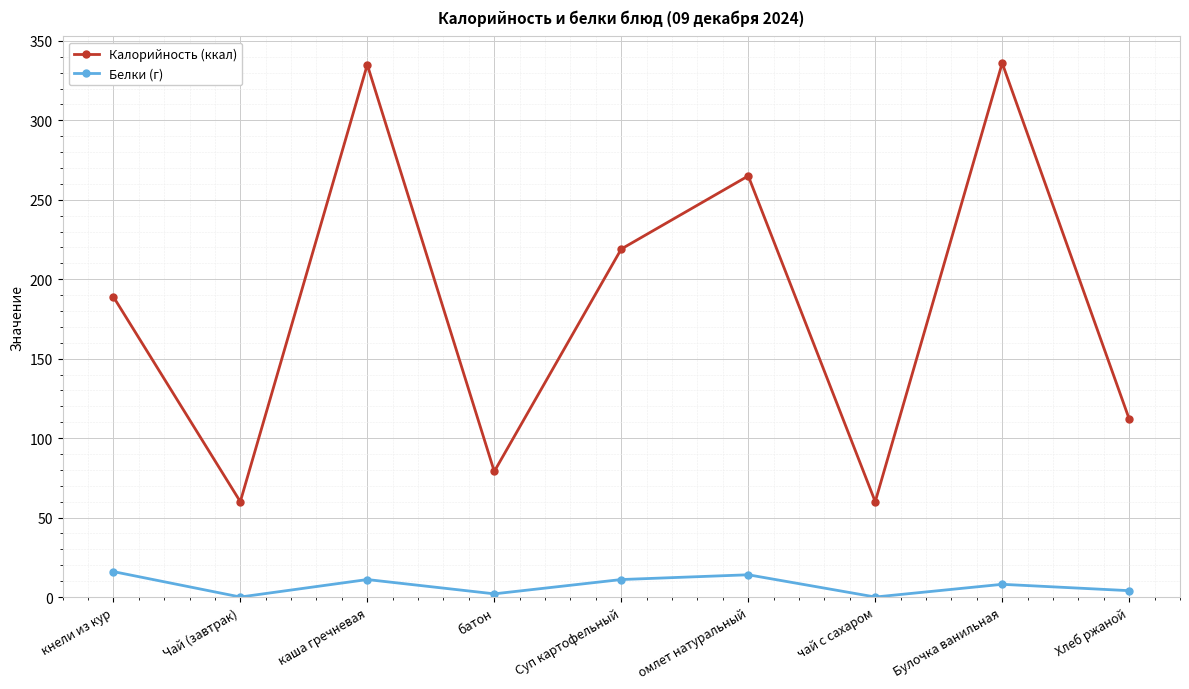

Between каша гречневая and омлет натуральный, which series saw the biggest shift?

Калорийность (ккал)